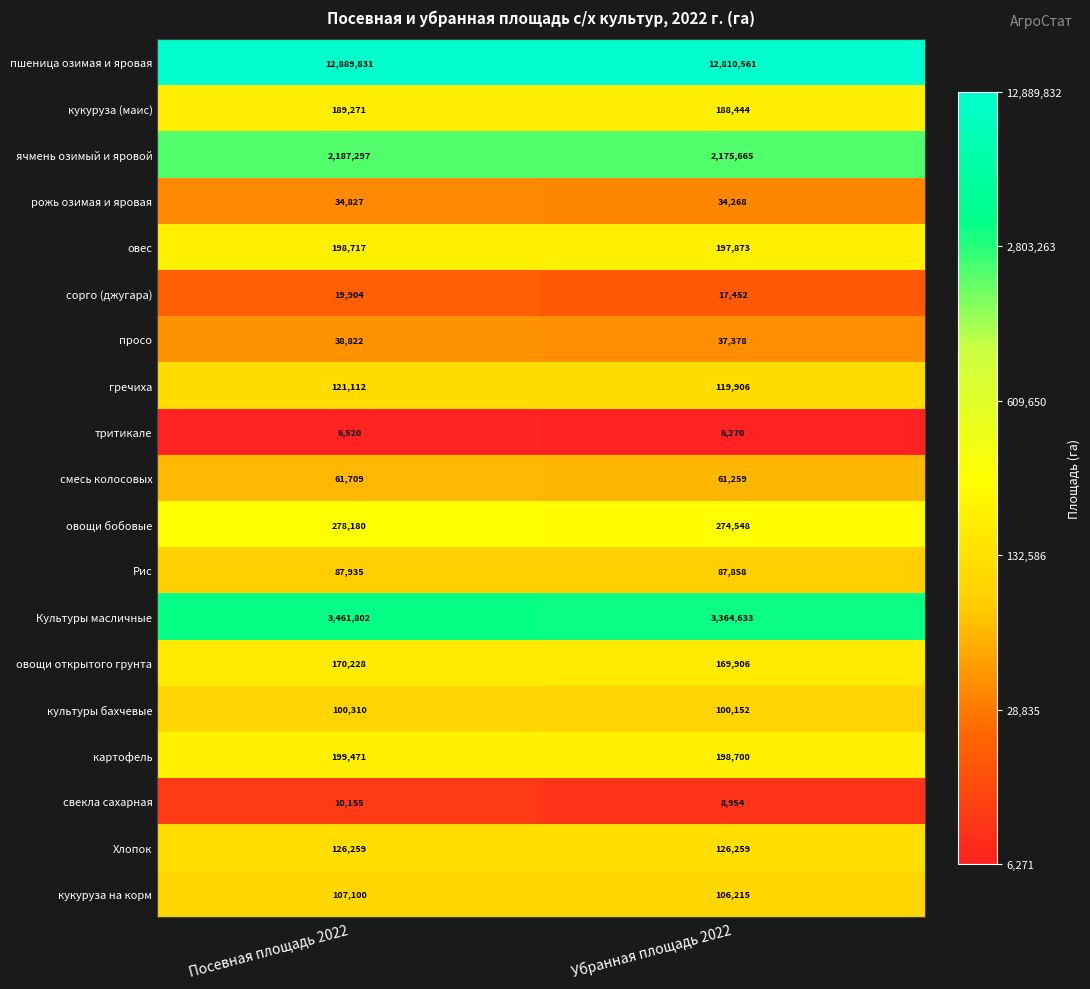

At which label does рожь озимая и яровая reach its peak?

Посевная площадь 2022